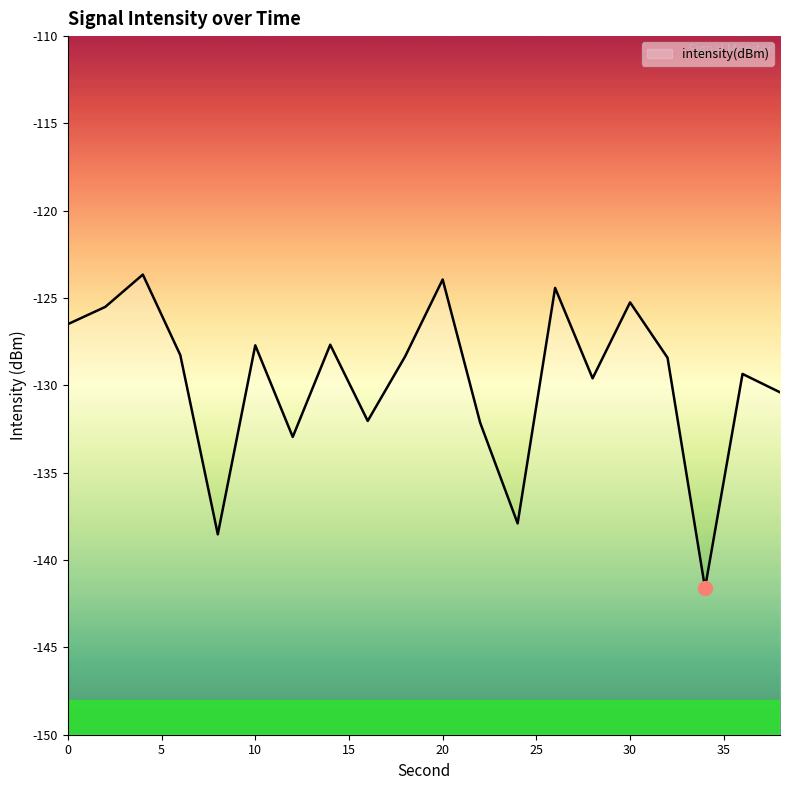

The value at 30 is -75.3. True or false?

False